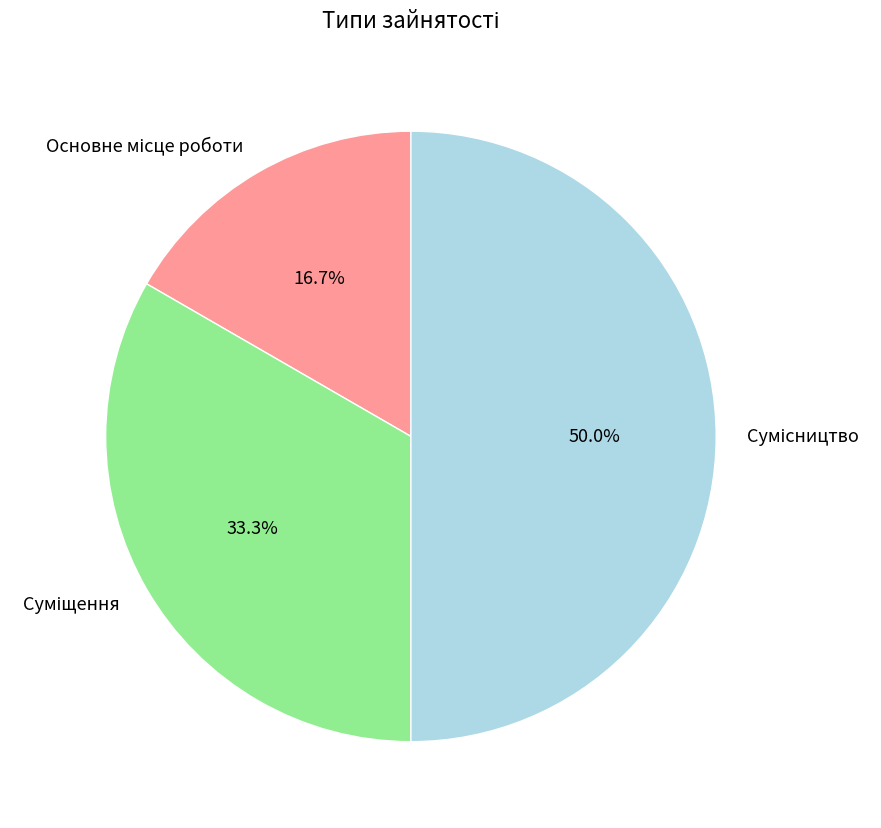

To the nearest percent, what percentage of the pie is Суміщення?

33%